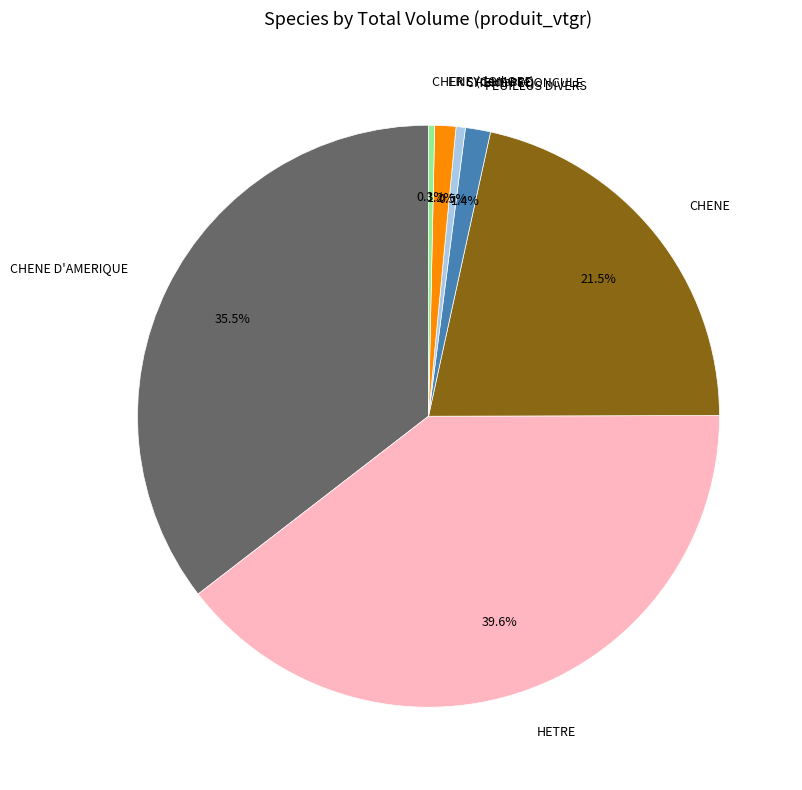

Count the number of slices in the pie.

7